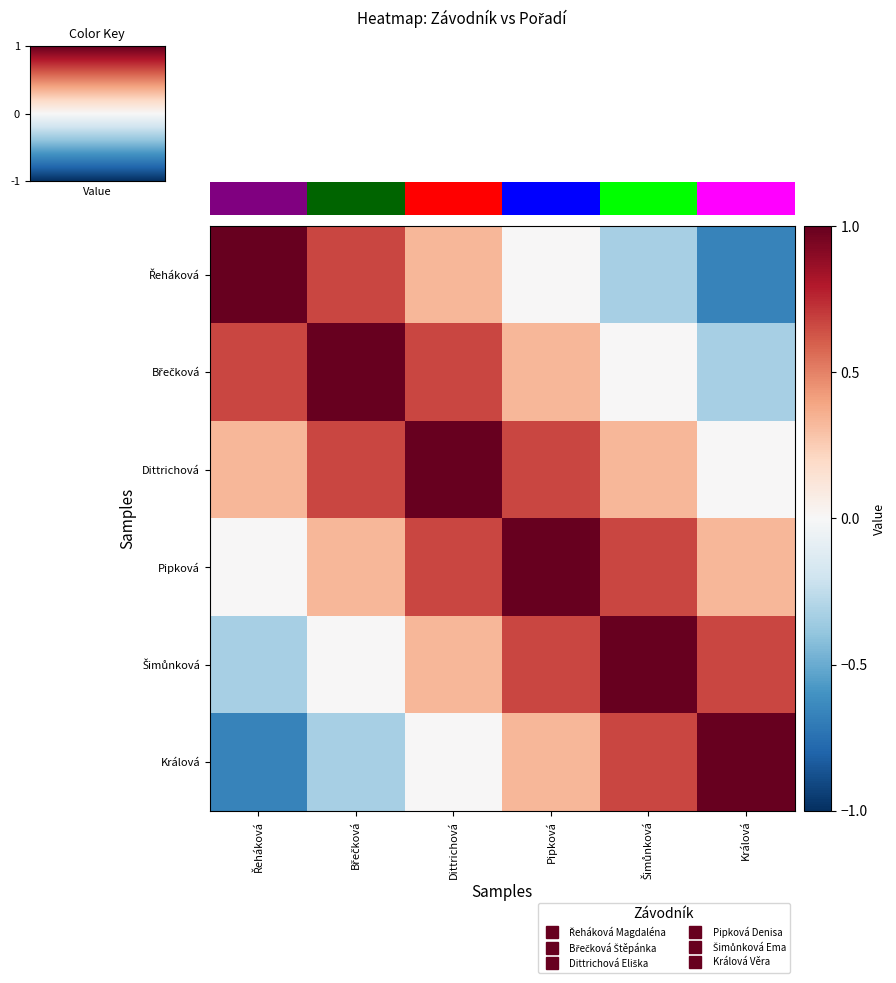

Rank the series at Řeháková from highest to lowest value.

Řeháková, Břečková, Dittrichová, Pipková, Šimůnková, Králová